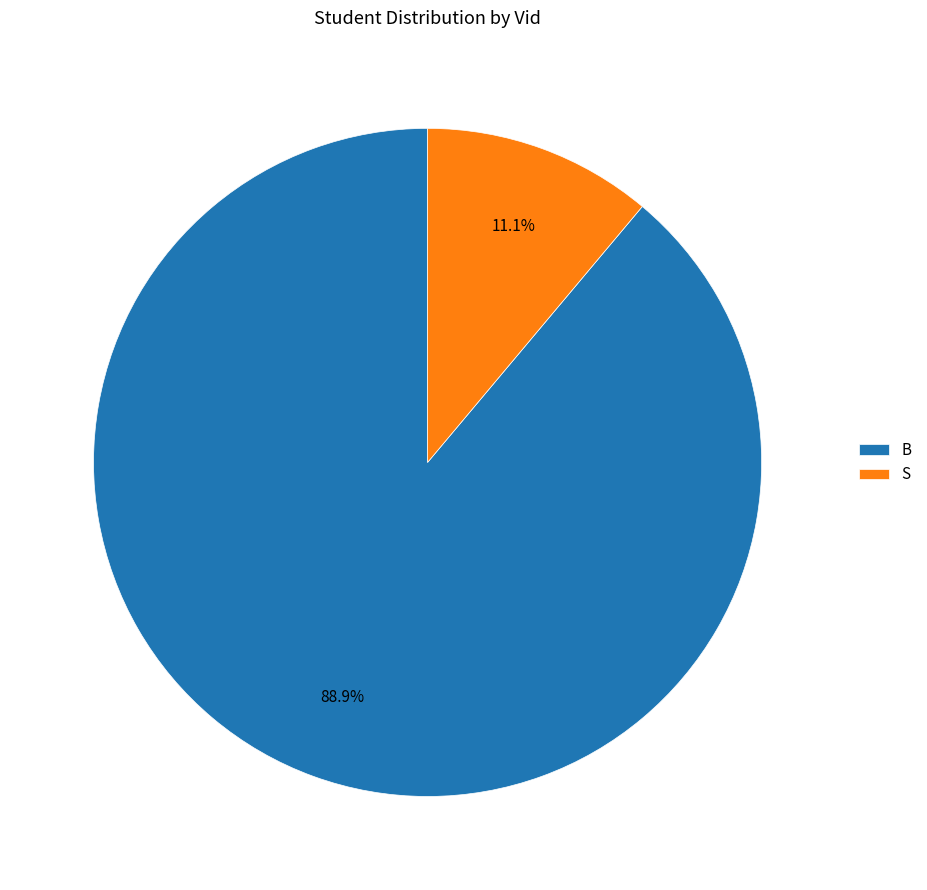

What percentage is the B slice, to the nearest percent?

89%